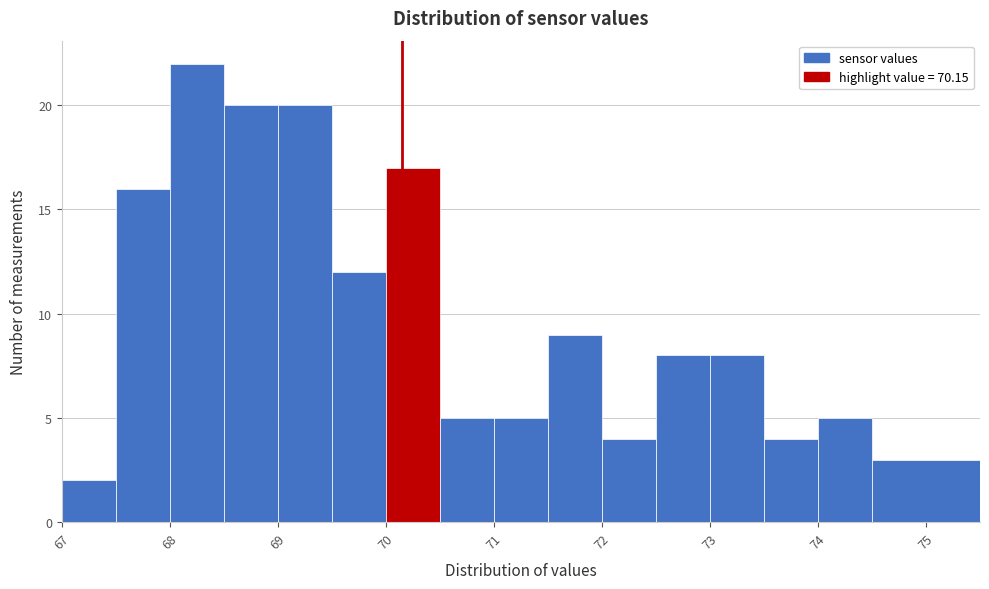

Reading left to right, list every bar in this chart as the range it spans on the x-axis followed by its height. The values are not printed on the chart, so give them approximately, as read against the axis.

67.0 to 67.5: 2
67.5 to 68.0: 16
68.0 to 68.5: 22
68.5 to 69.0: 20
69.0 to 69.5: 20
69.5 to 70.0: 12
70.0 to 70.5: 17
70.5 to 71.0: 5
71.0 to 71.5: 5
71.5 to 72.0: 9
72.0 to 72.5: 4
72.5 to 73.0: 8
73.0 to 73.5: 8
73.5 to 74.0: 4
74.0 to 74.5: 5
74.5 to 75.5: 3